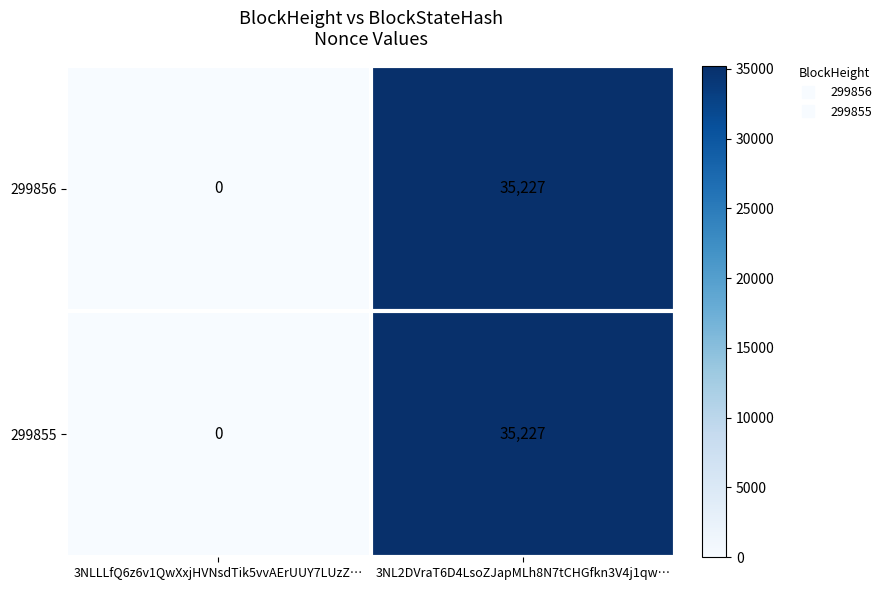

How many values in the 299856 series are below 35227?

1